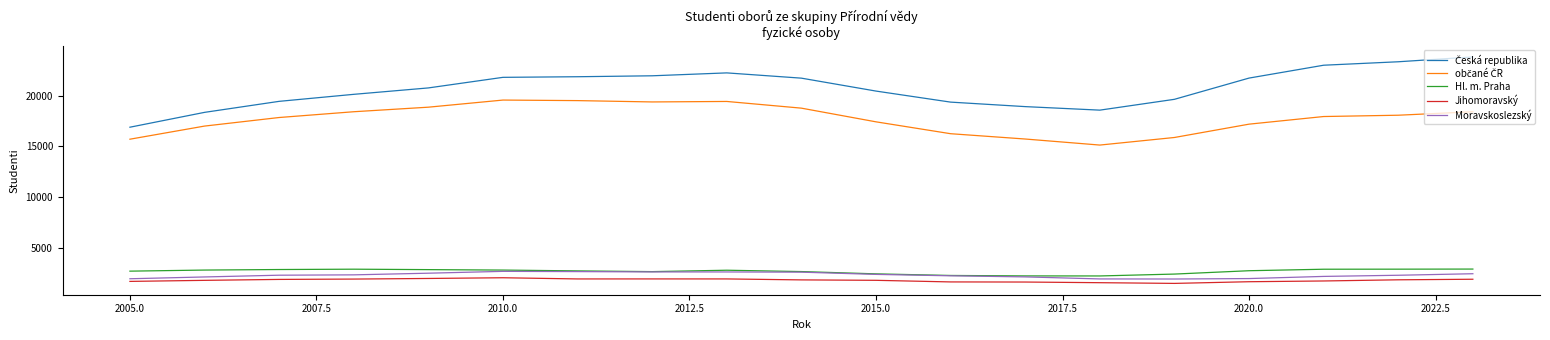

What is the minimum value shown in the chart?

1516